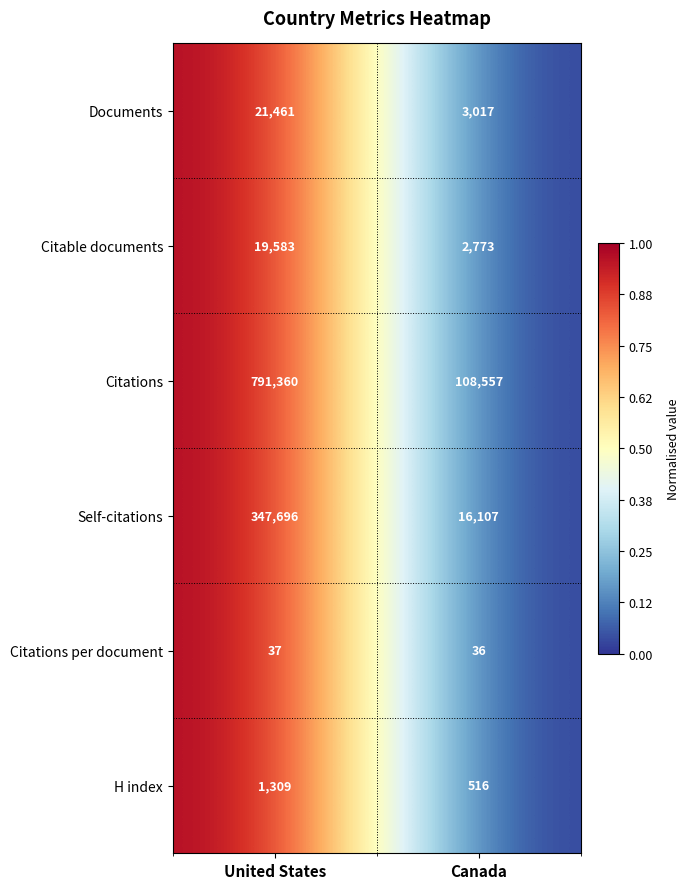

Is the value of Citations per document at United States greater than the value of Citable documents at United States?

No